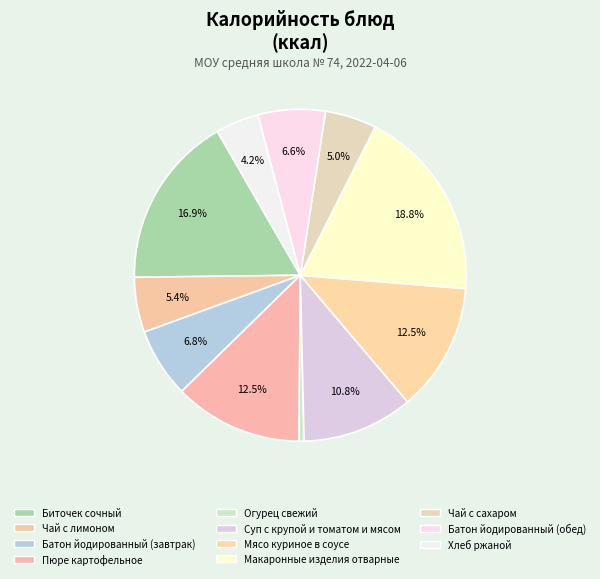

Count the number of slices in the pie.

11